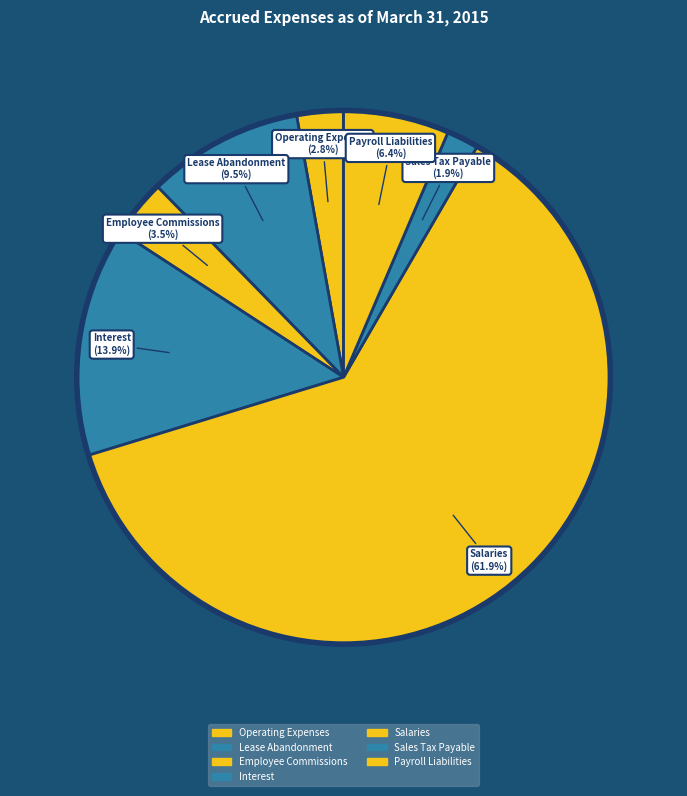

What percentage is the Sales Tax Payable slice, to the nearest percent?

2%